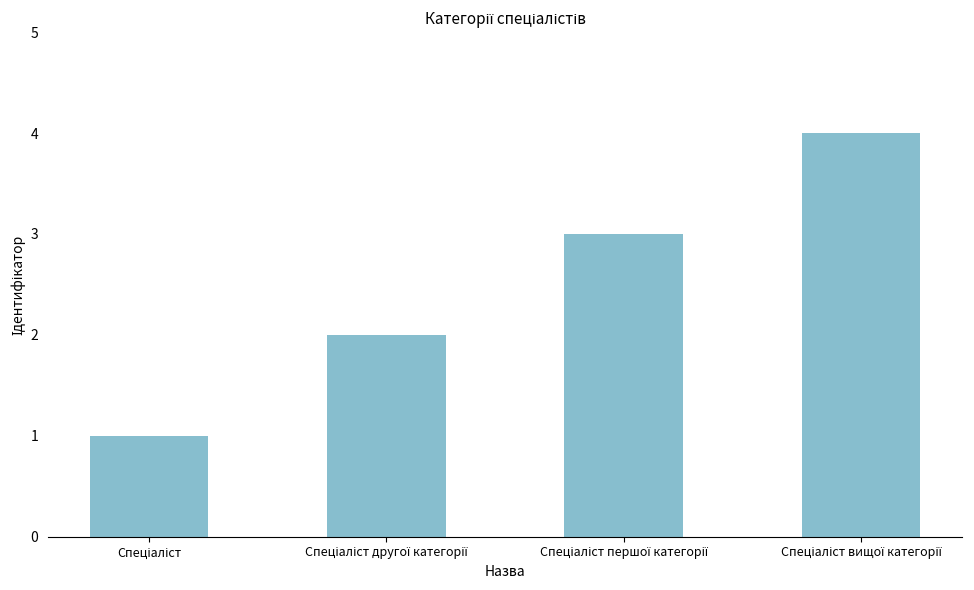

What is the greatest value displayed?

4